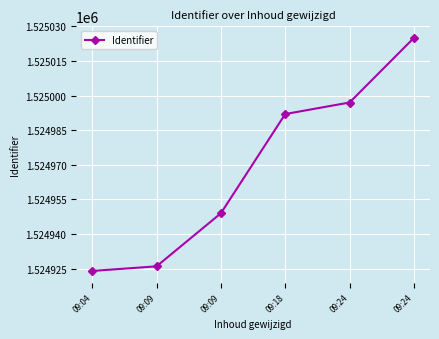

Reading left to right, transcribe all the data shown in this chart.

09:04=1524924	09:09=1524926	09:09=1524949	09:18=1524992	09:24=1524997	09:24=1525025